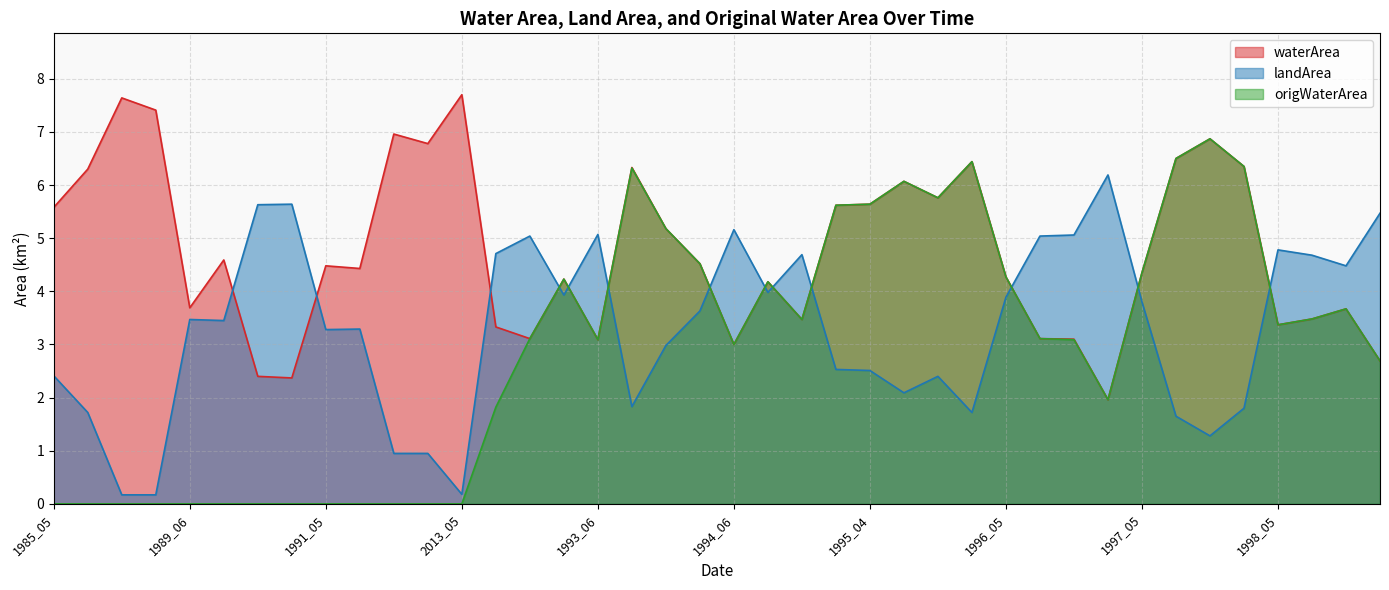

At how many categories does at least one series exceed 7?

3